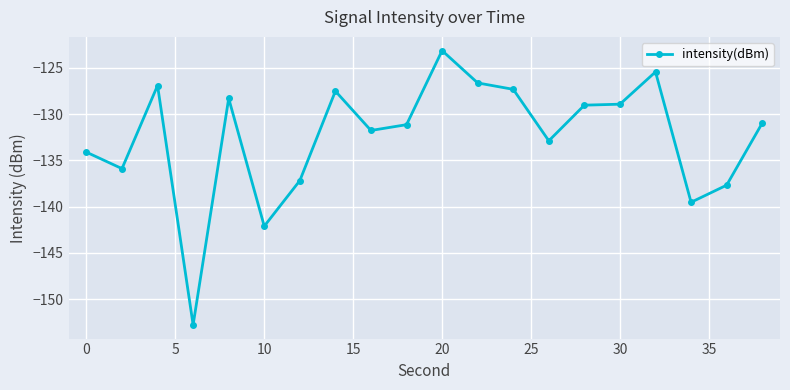

True or false: there are more than 2 points higher than both neighbors.

True